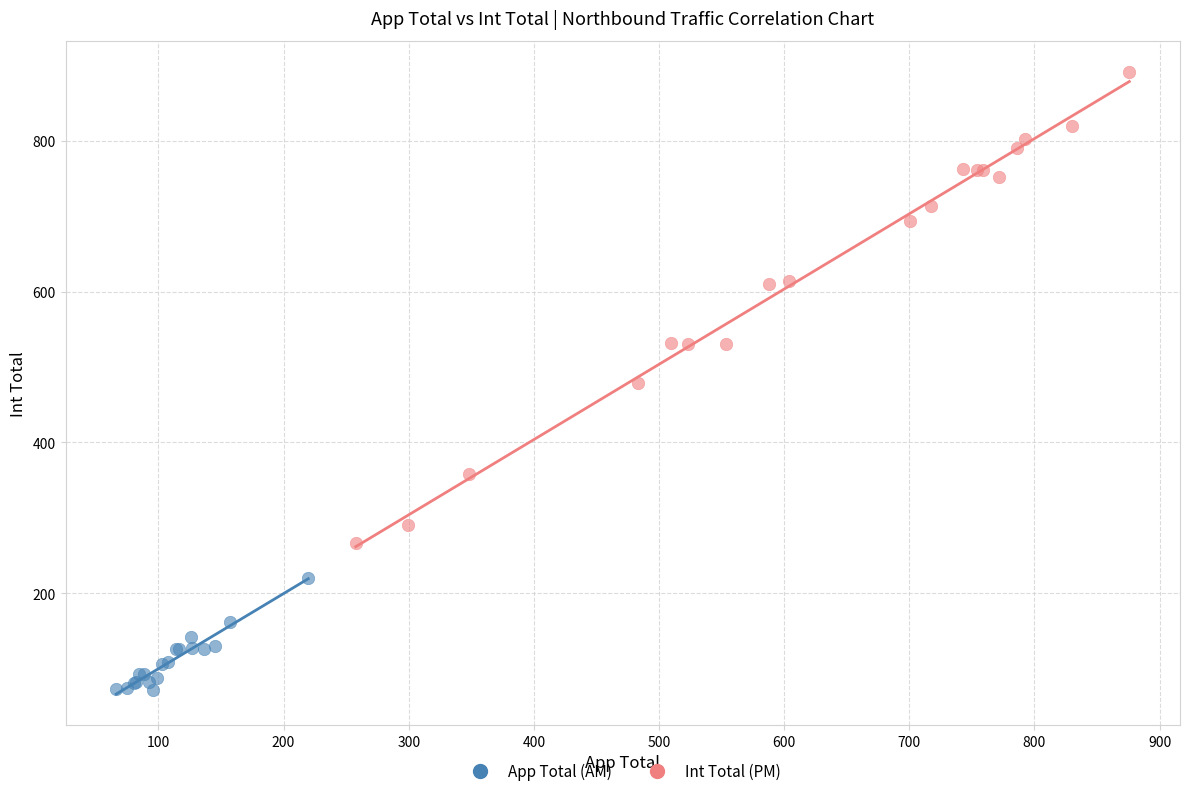

Which series has the widest spread of Y values?

Int Total (PM)